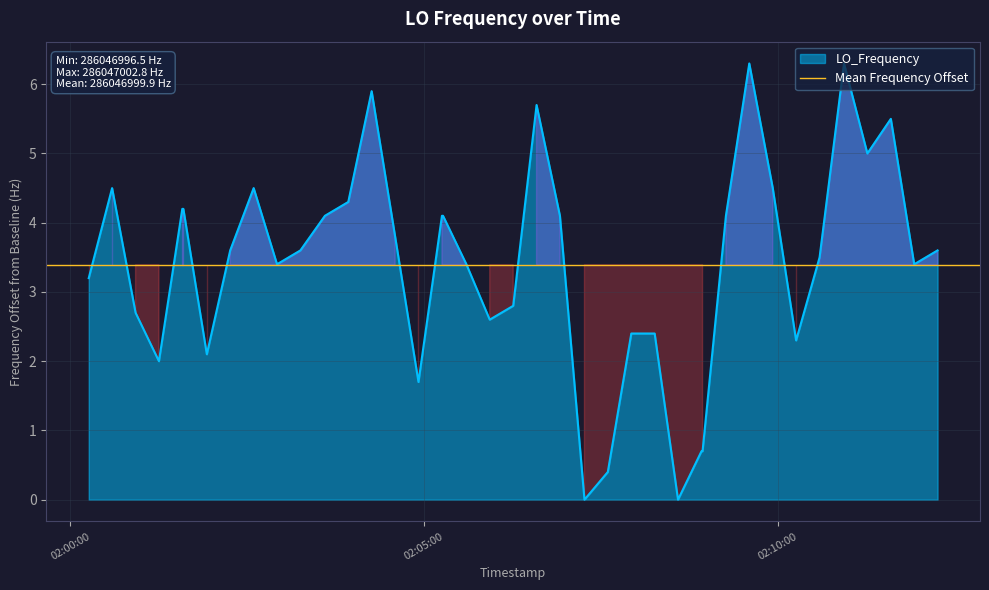

Where is the data nearest to the value 3?

02:00:00